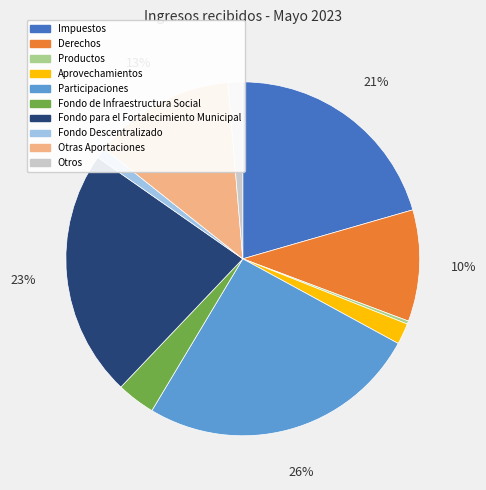

What percentage is the Impuestos slice, to the nearest percent?

21%